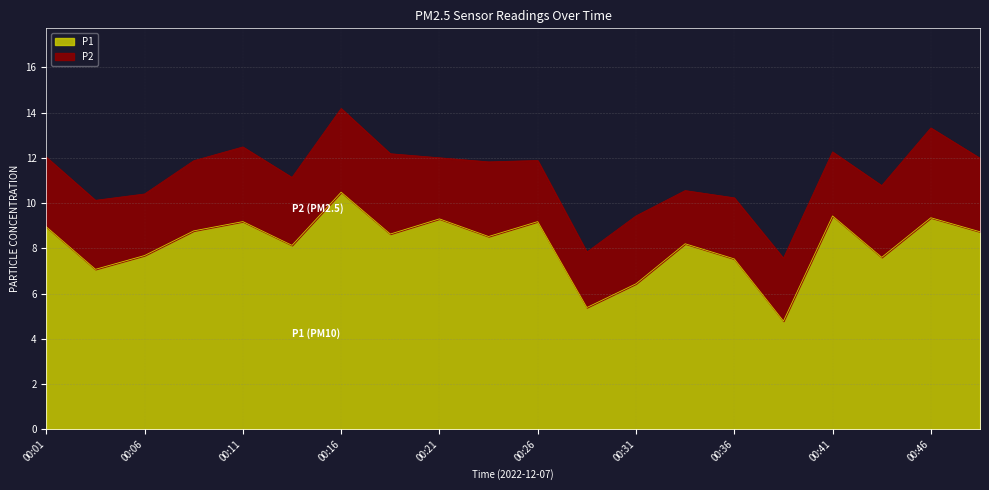

What is the approximate value at 00:21?

9.3